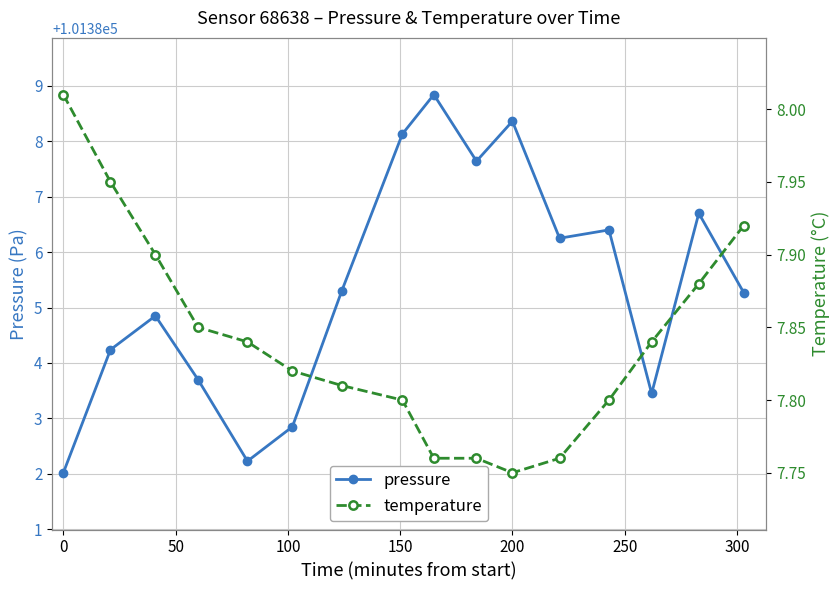

True or false: pressure and temperature intersect in this chart.

False